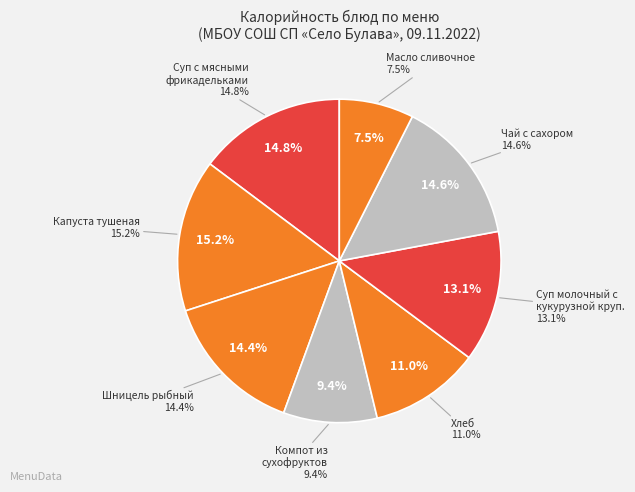

To the nearest percent, what is the combined percentage of Чай с сахором and Суп молочный с
кукурузной круп.?

28%